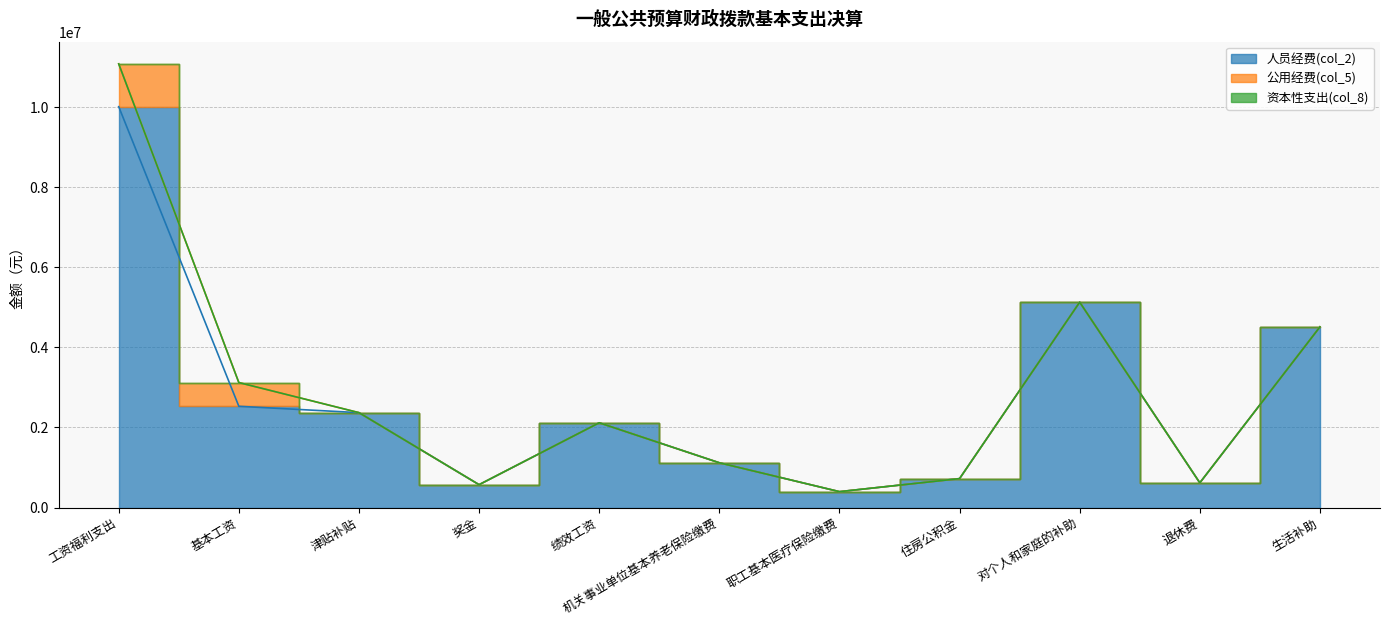

The 人员经费(col_2) series shows 2116283.0 at 绩效工资. True or false?

True